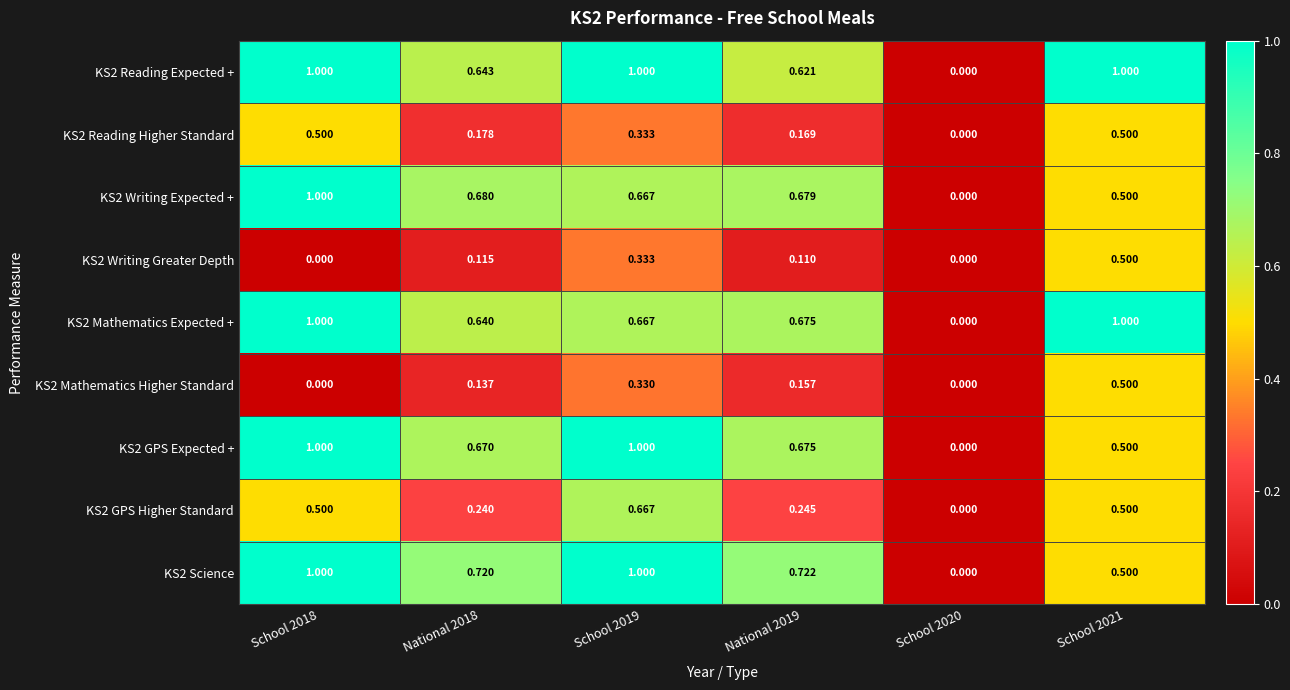

Is the value of KS2 Mathematics Expected + at School 2020 greater than the value of KS2 GPS Expected + at National 2019?

No